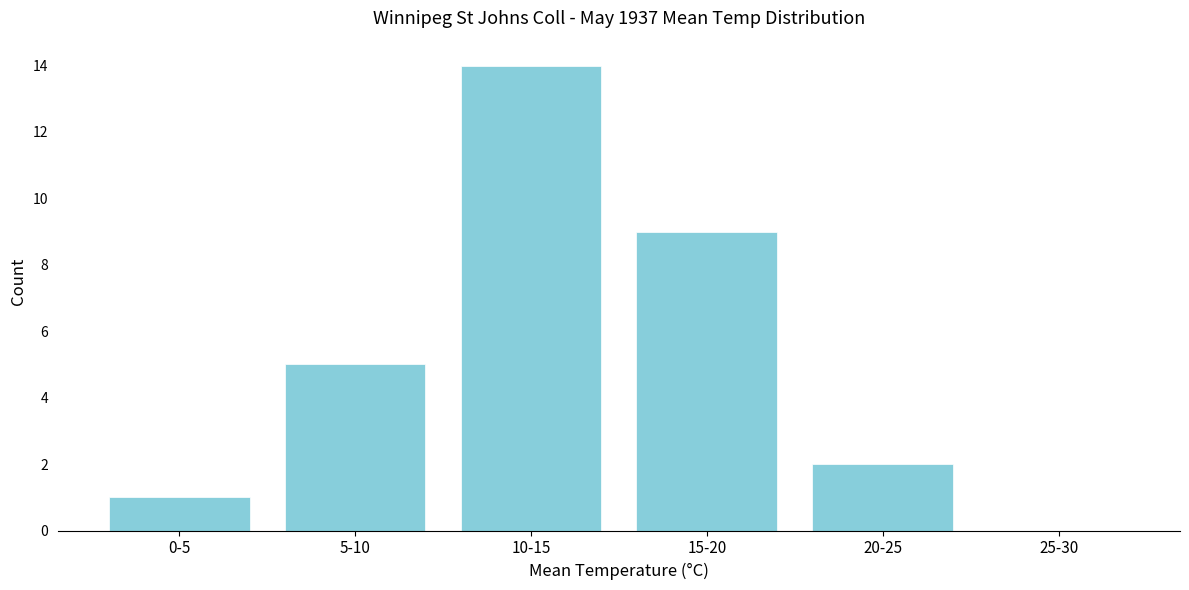

Reading left to right, list all the values displayed in this chart.

0-5=1	5-10=5	10-15=14	15-20=9	20-25=2	25-30=0